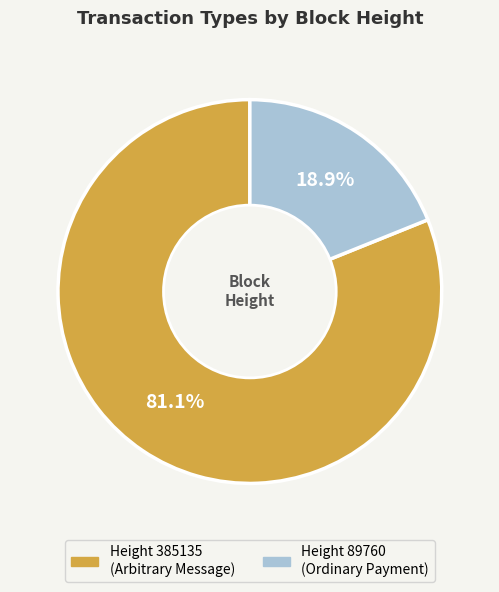

Does any single category account for the majority?

Yes